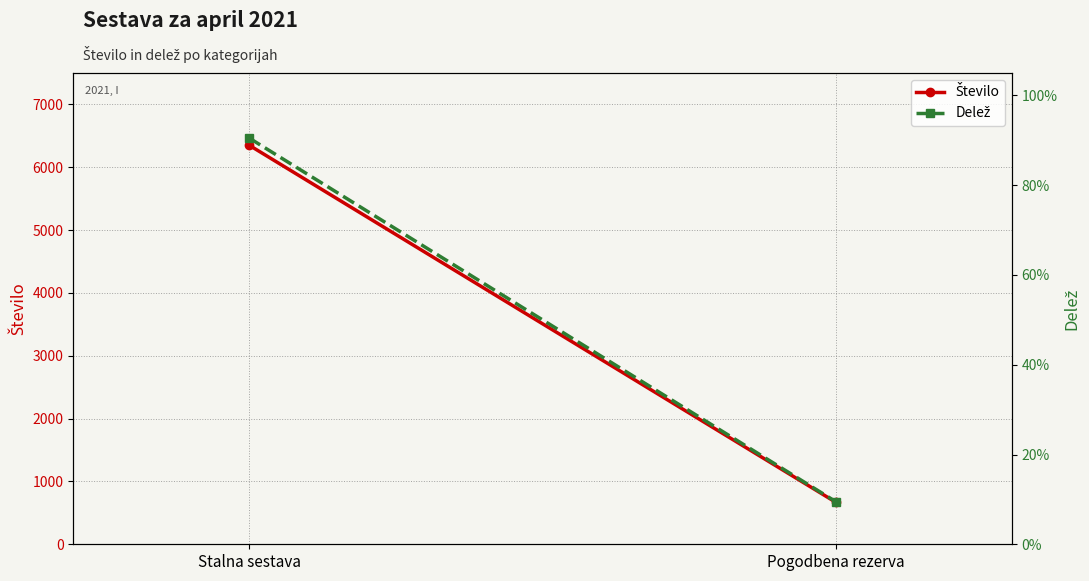

Rank the series at Pogodbena rezerva from highest to lowest value.

Število, Delež